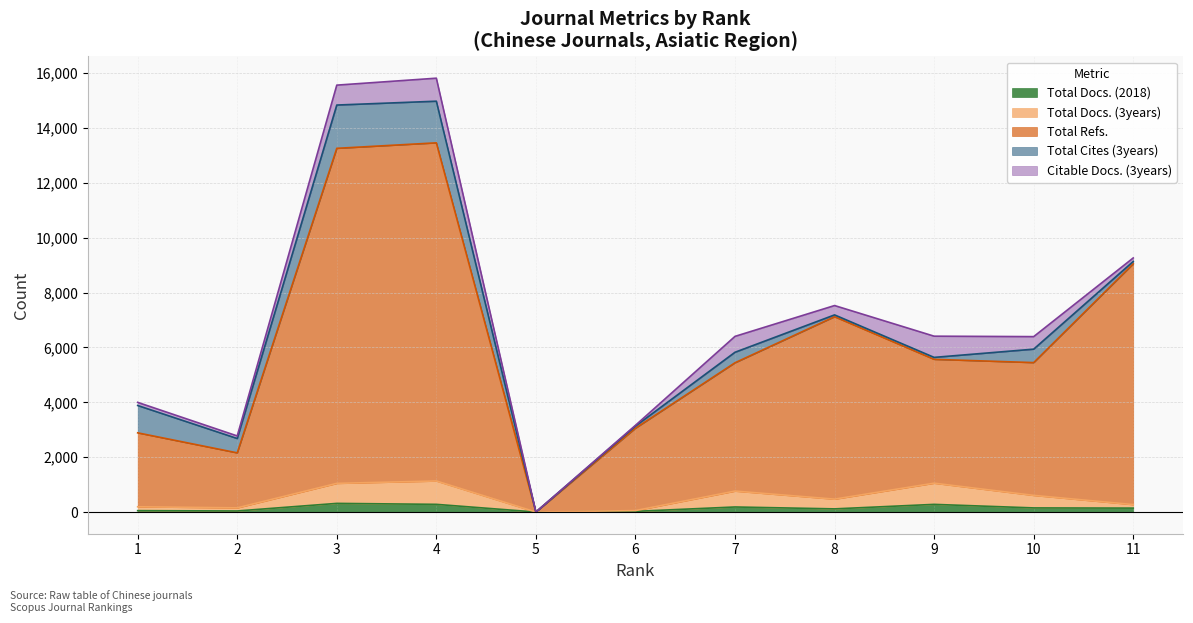

In Total Docs. (3years), how many points are lower than both neighbors (excluding endpoints)?

3